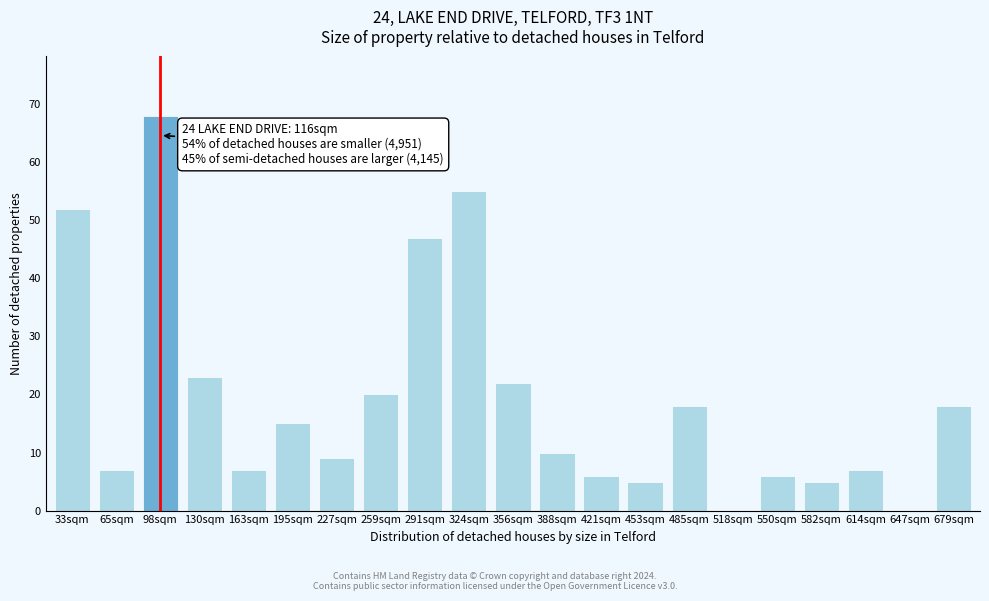

Reading left to right, what are all the values shown in this chart?

33sqm=52	65sqm=7	98sqm=68	130sqm=23	163sqm=7	195sqm=15	227sqm=9	259sqm=20	291sqm=47	324sqm=55	356sqm=22	388sqm=10	421sqm=6	453sqm=5	485sqm=18	518sqm=0	550sqm=6	582sqm=5	614sqm=7	647sqm=0	679sqm=18